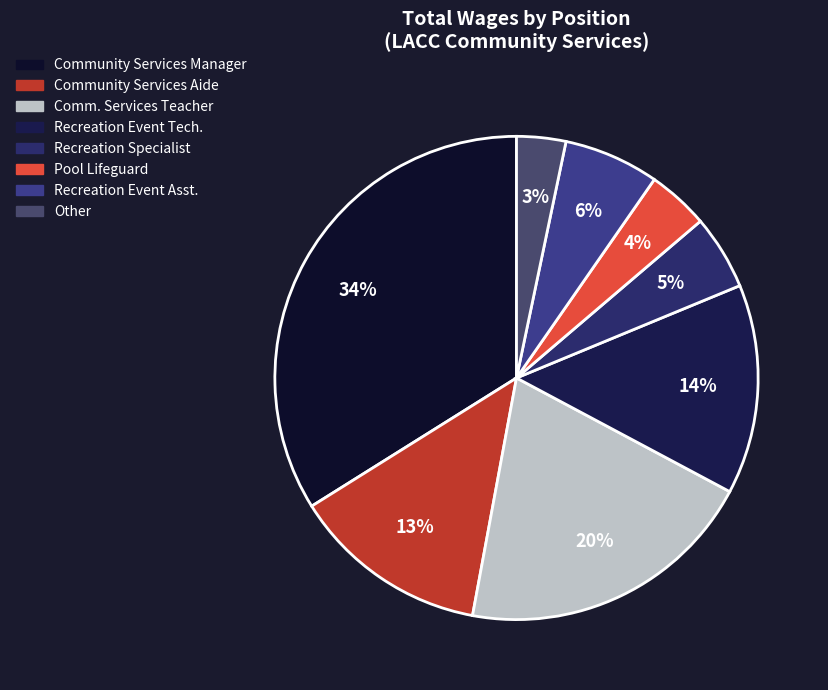

How many slices are in this pie chart?

8